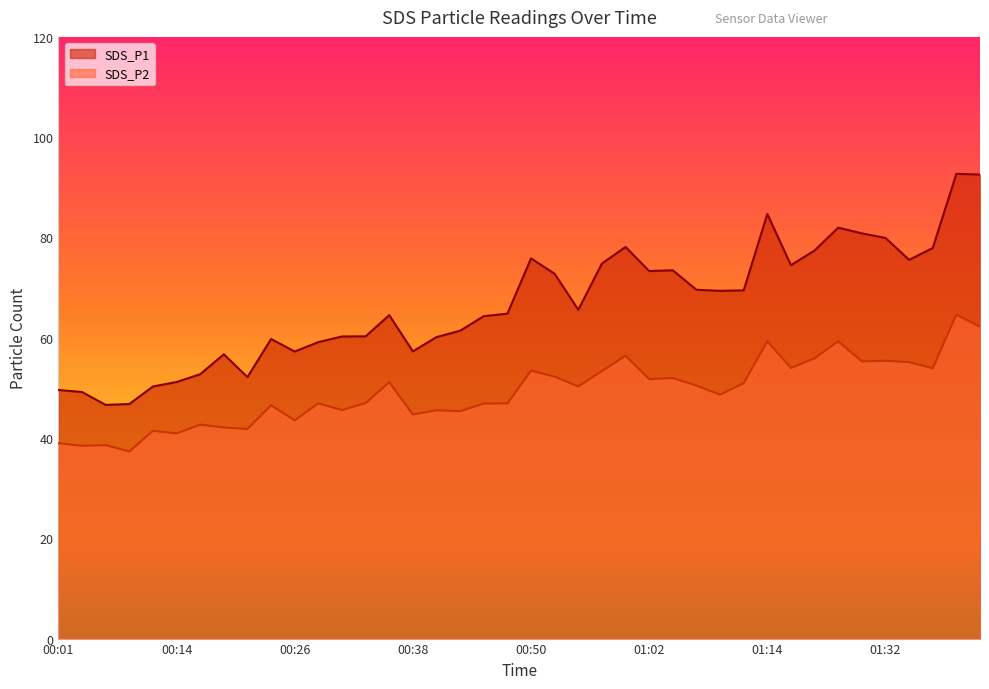

Rank the series by their average value, from highest to lowest.

SDS_P1, SDS_P2